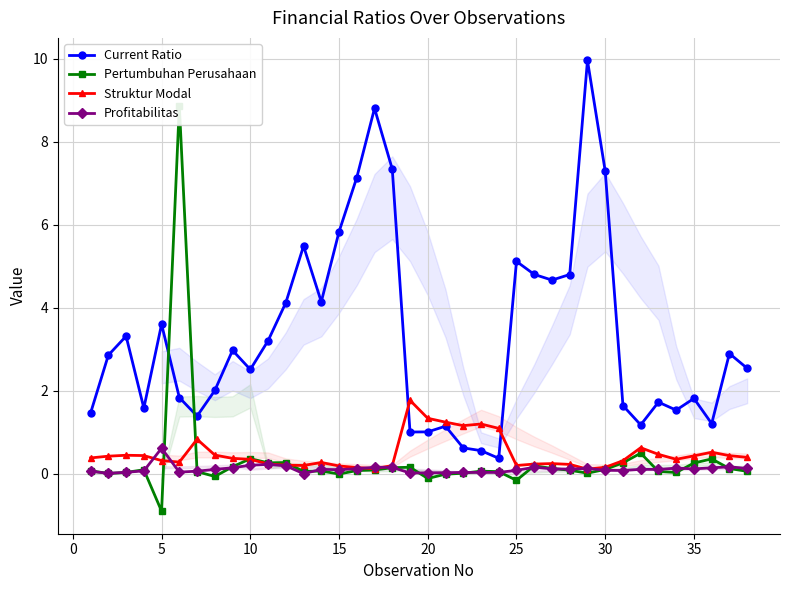

How many series are shown in this chart?

4